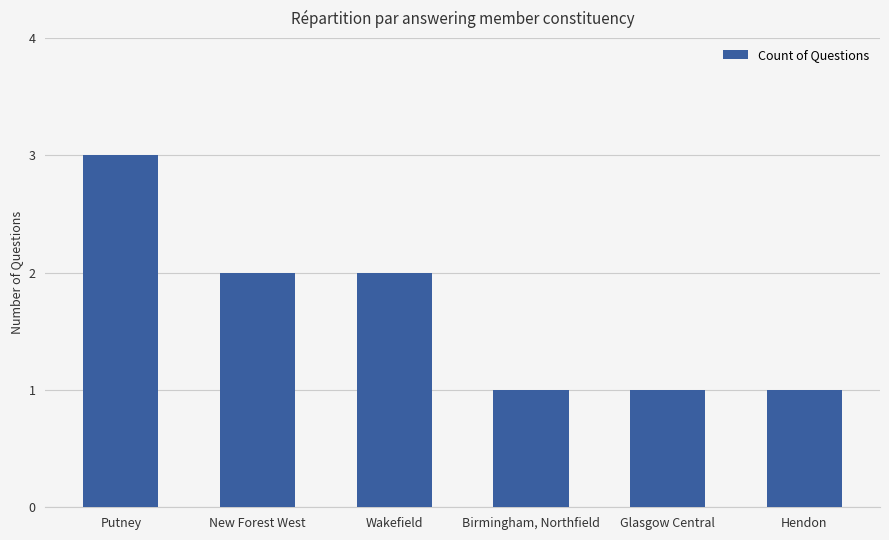

Are the bars horizontal?

No